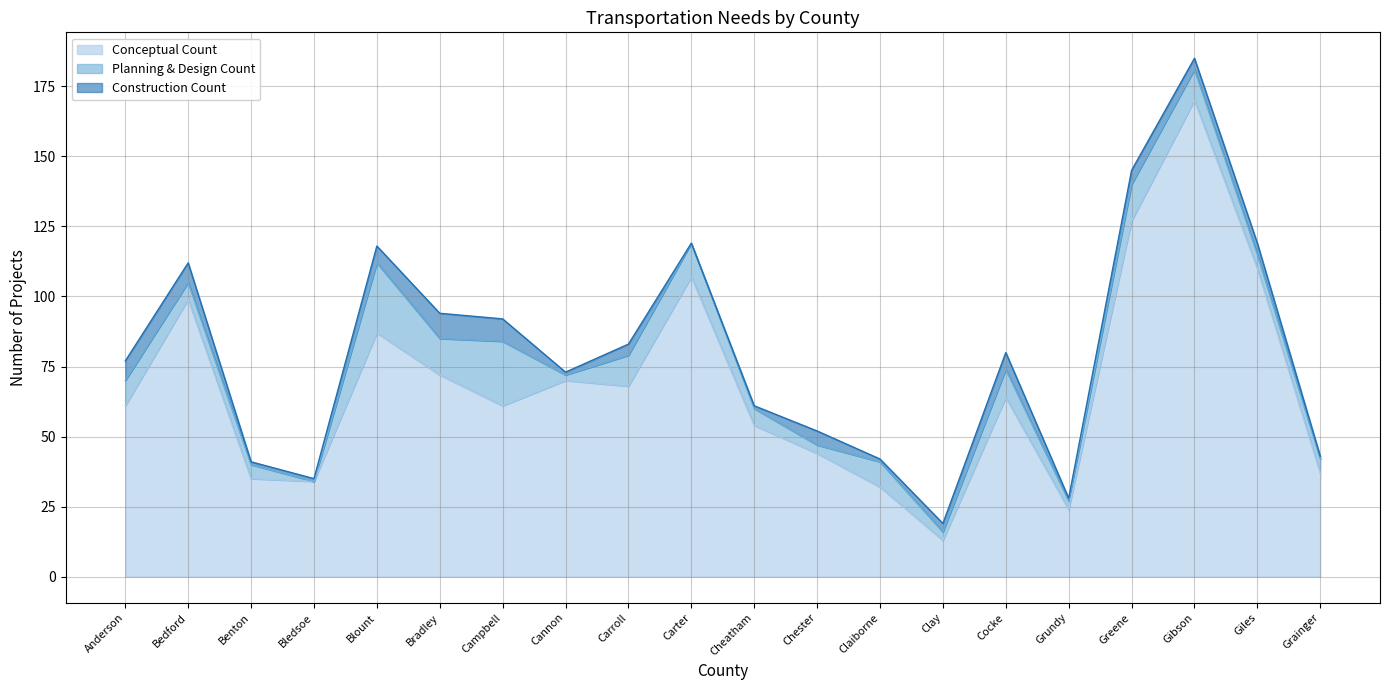

What is the difference between the maximum and minimum values in the Construction Count series?

9